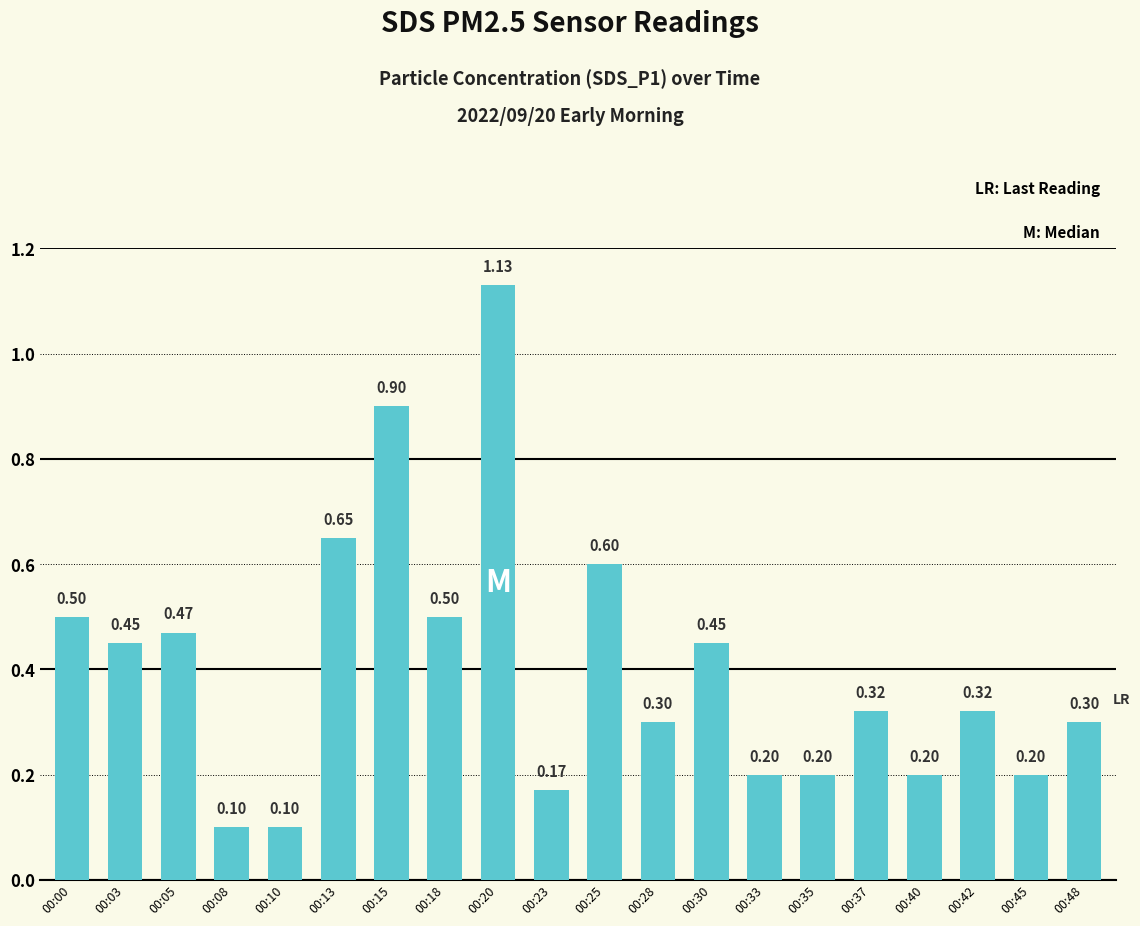

Between 00:35 and 00:18, which is larger?

00:18